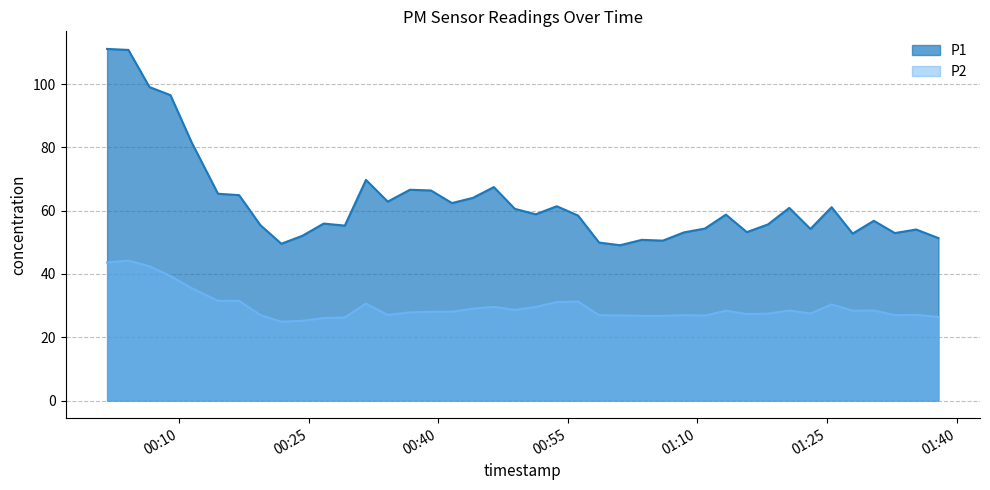

What is the smallest value displayed?

24.9